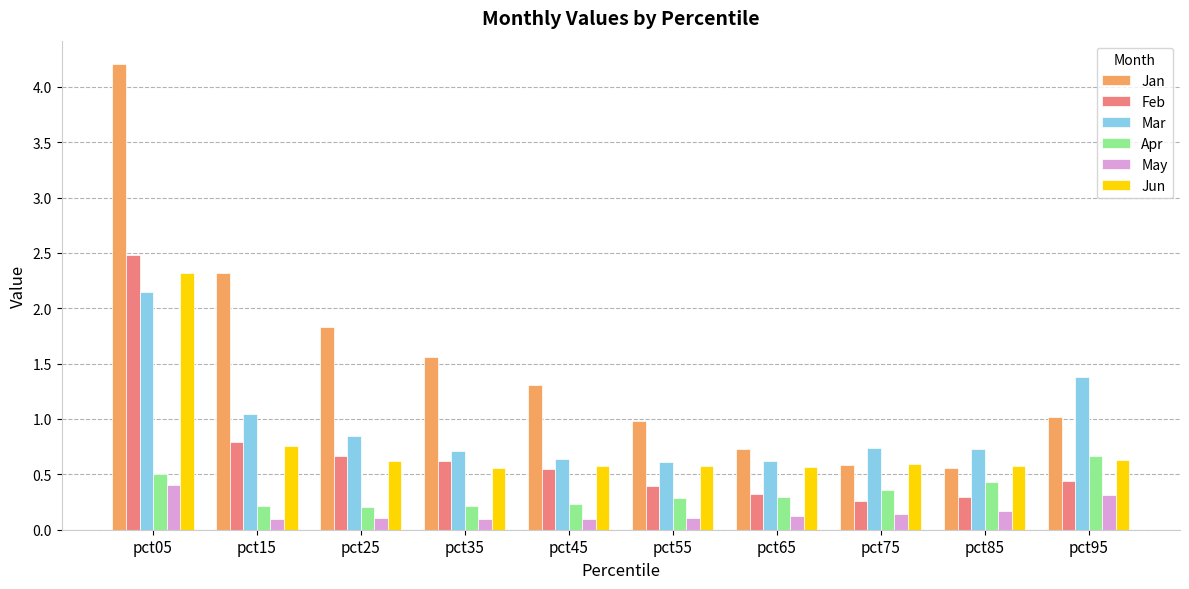

What is the approximate value of Jun at pct75?

0.6